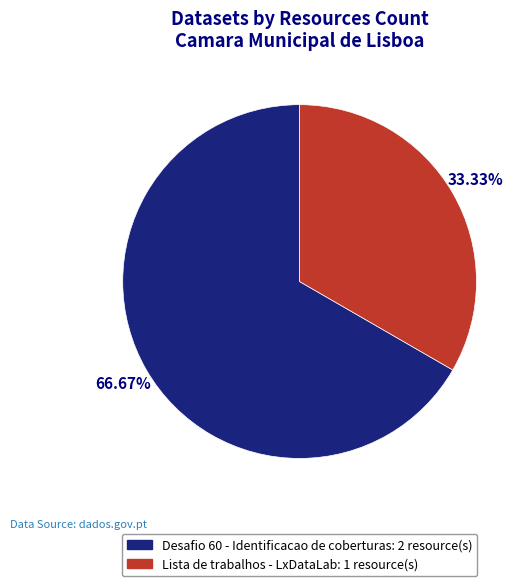

Is Lista de trabalhos - LxDataLab the majority of the pie?

No